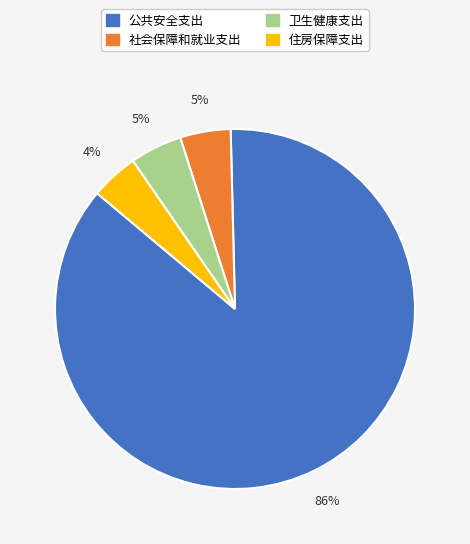

How many segments does this pie chart have?

4